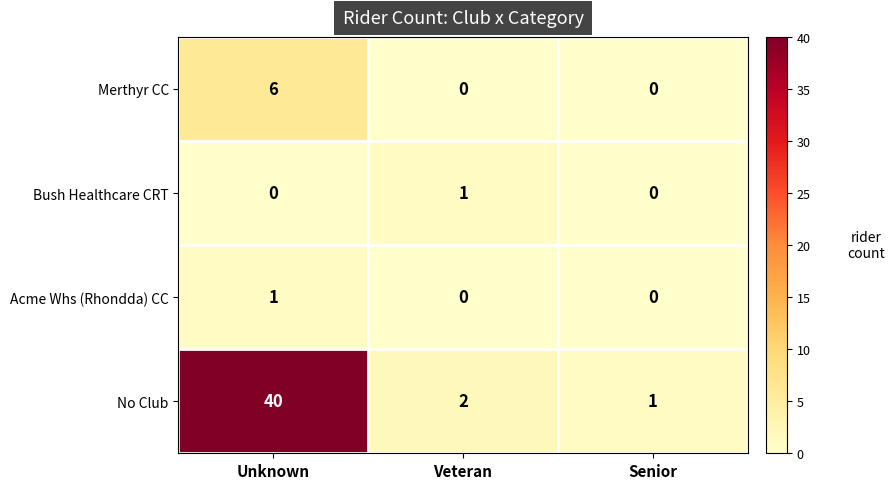

How many Acme Whs (Rhondda) CC values are between 0 and 1?

3